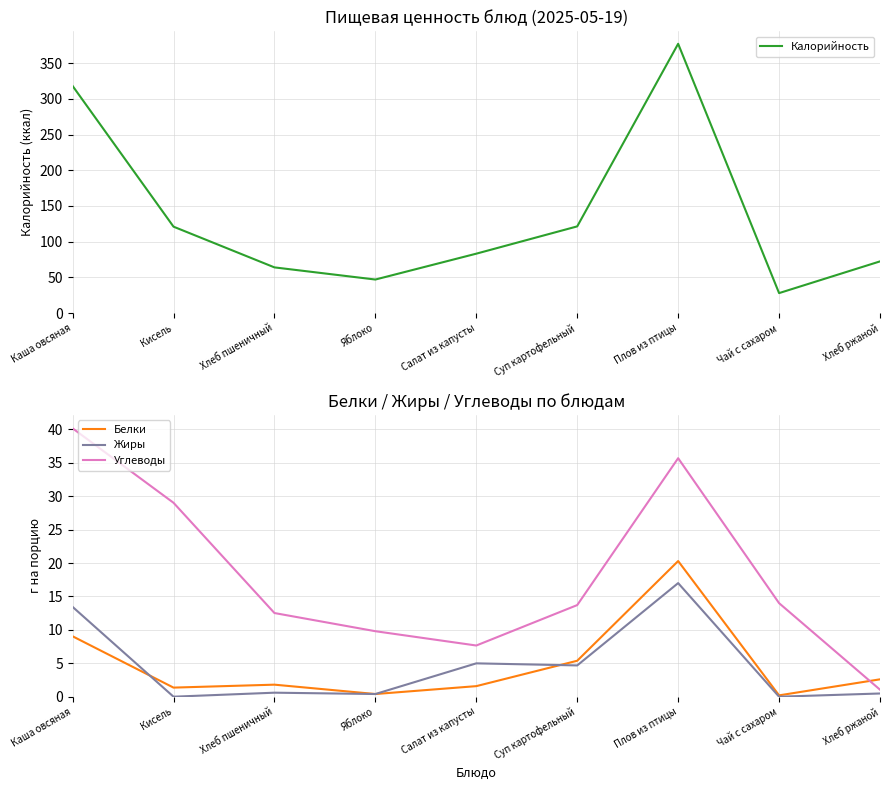

What is the value of the Белки point at the 4th from the left?

0.4